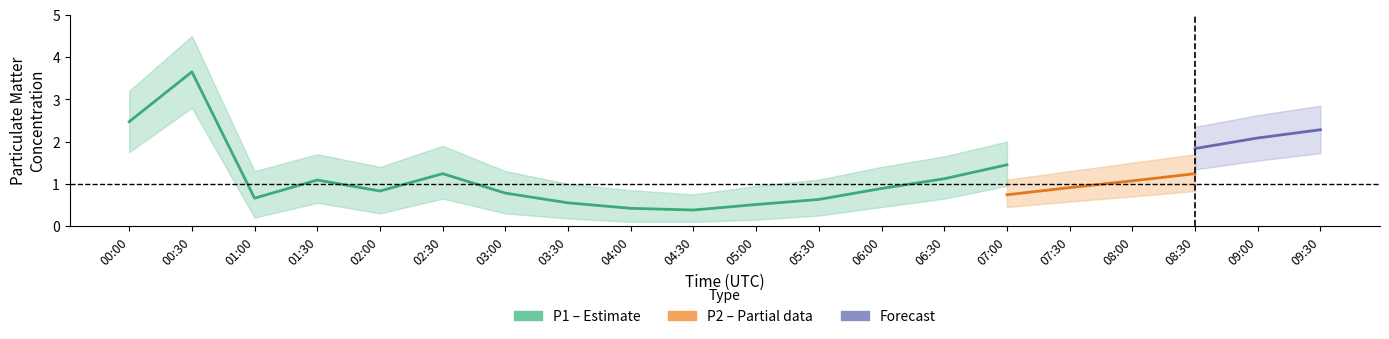

What position from the right is 09:30?

1